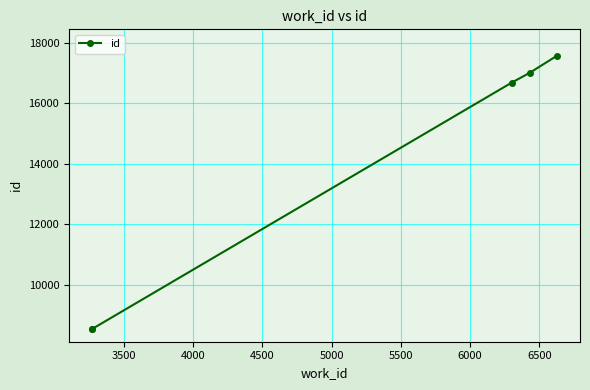

How many lines are shown in the chart?

1